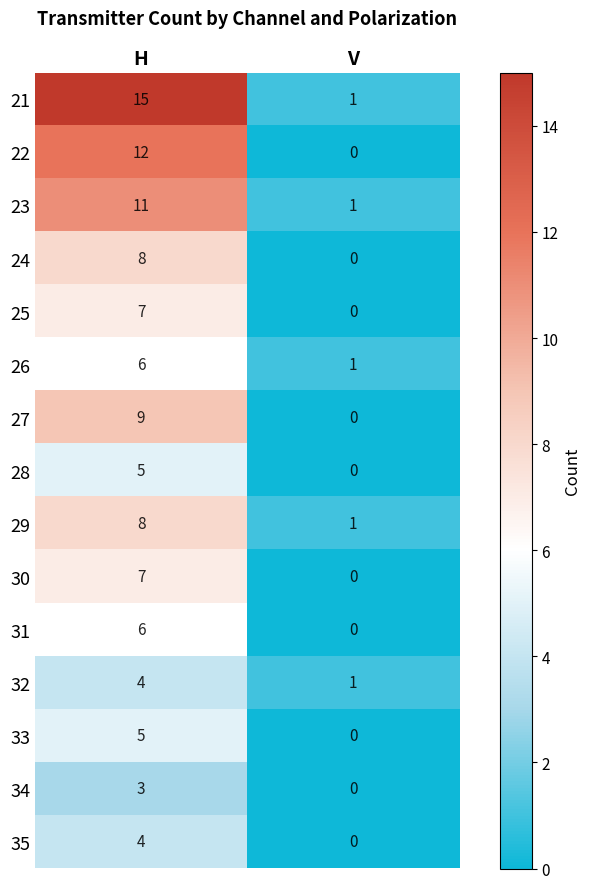

The 22 series shows 0 at V. True or false?

True